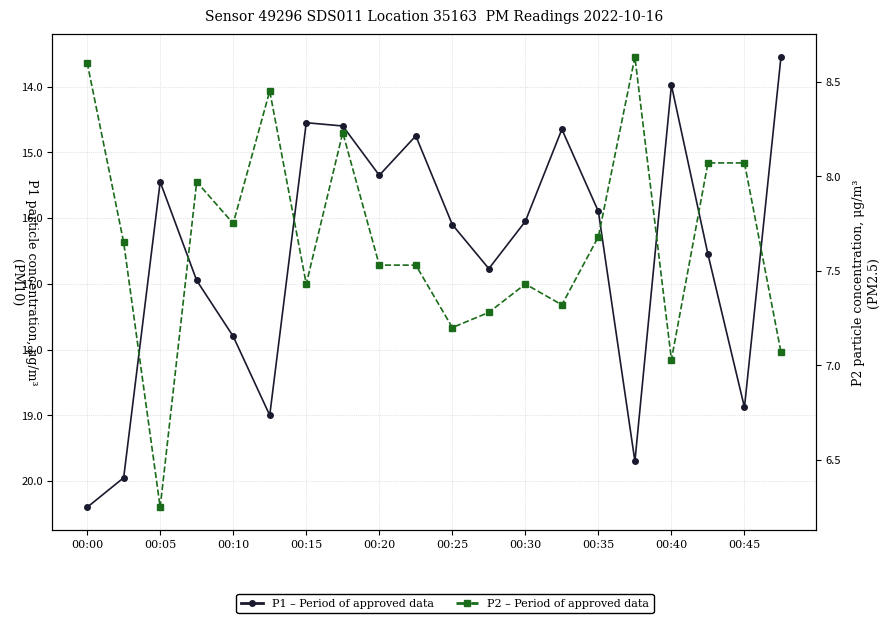

Where does the P2 series first go above 7?

00:00